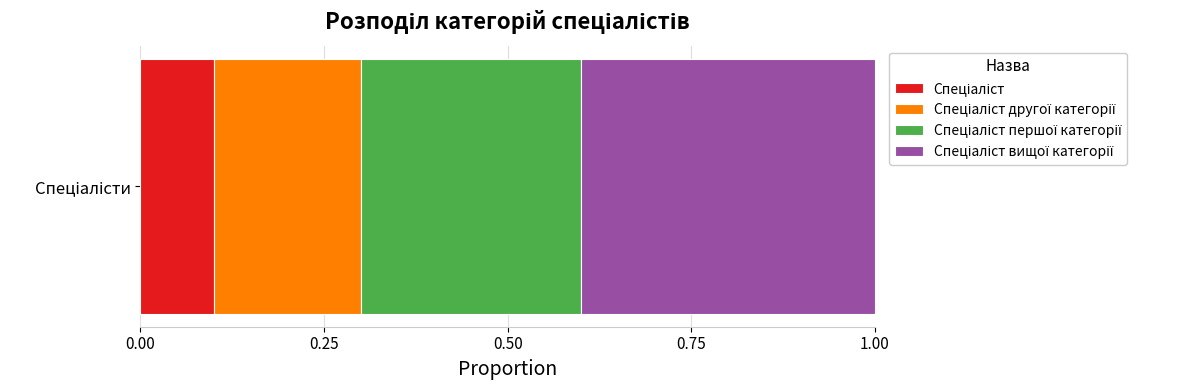

How many data points does each series have?

1